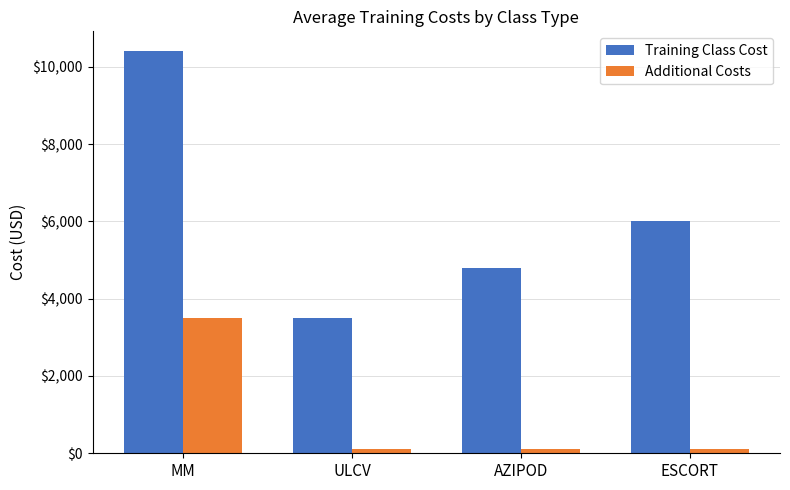

At how many categories does at least one series exceed 6983?

1